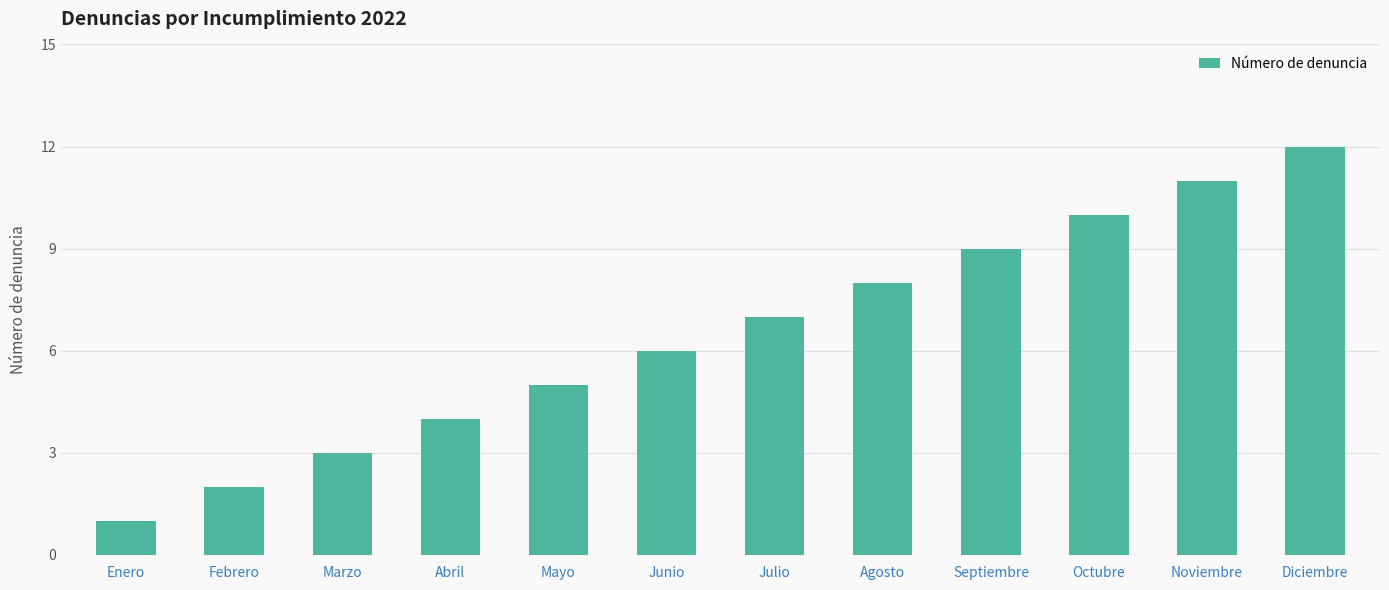

Reading left to right, list all the values displayed in this chart.

1	2	3	4	5	6	7	8	9	10	11	12